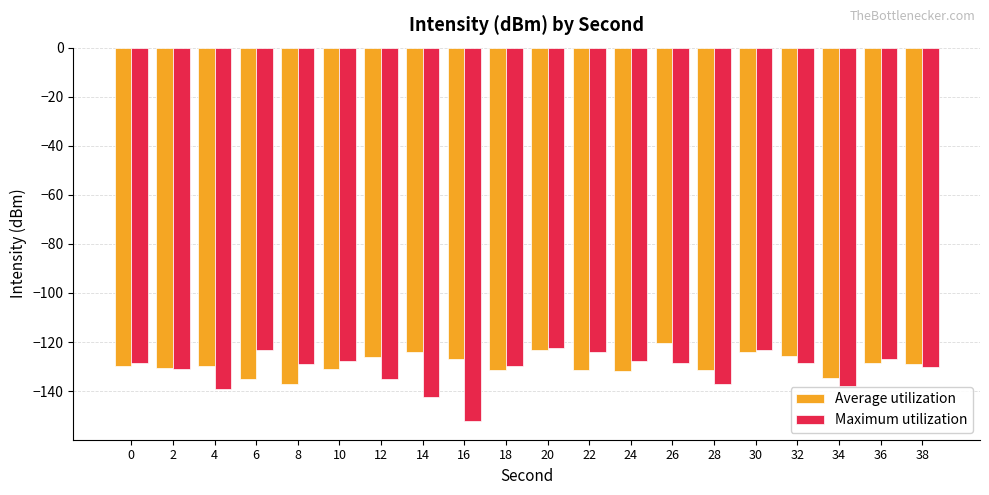

Which series has the widest spread of values?

Maximum utilization